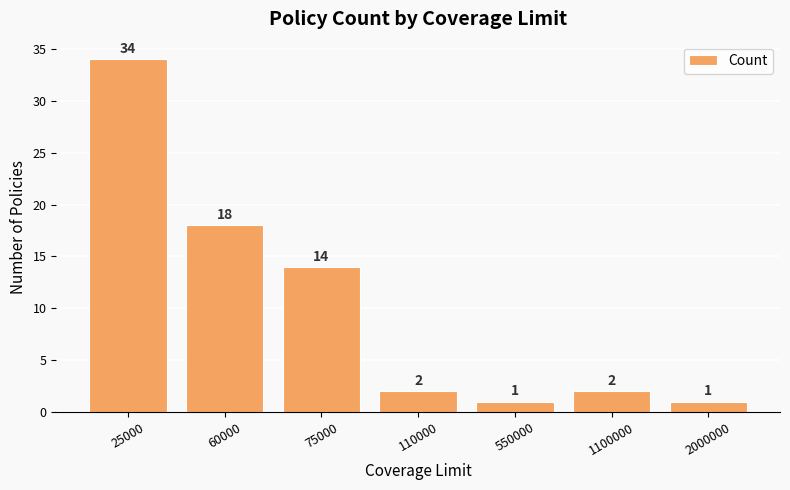

Reading left to right, transcribe all the data shown in this chart.

25000=34	60000=18	75000=14	110000=2	550000=1	1100000=2	2000000=1